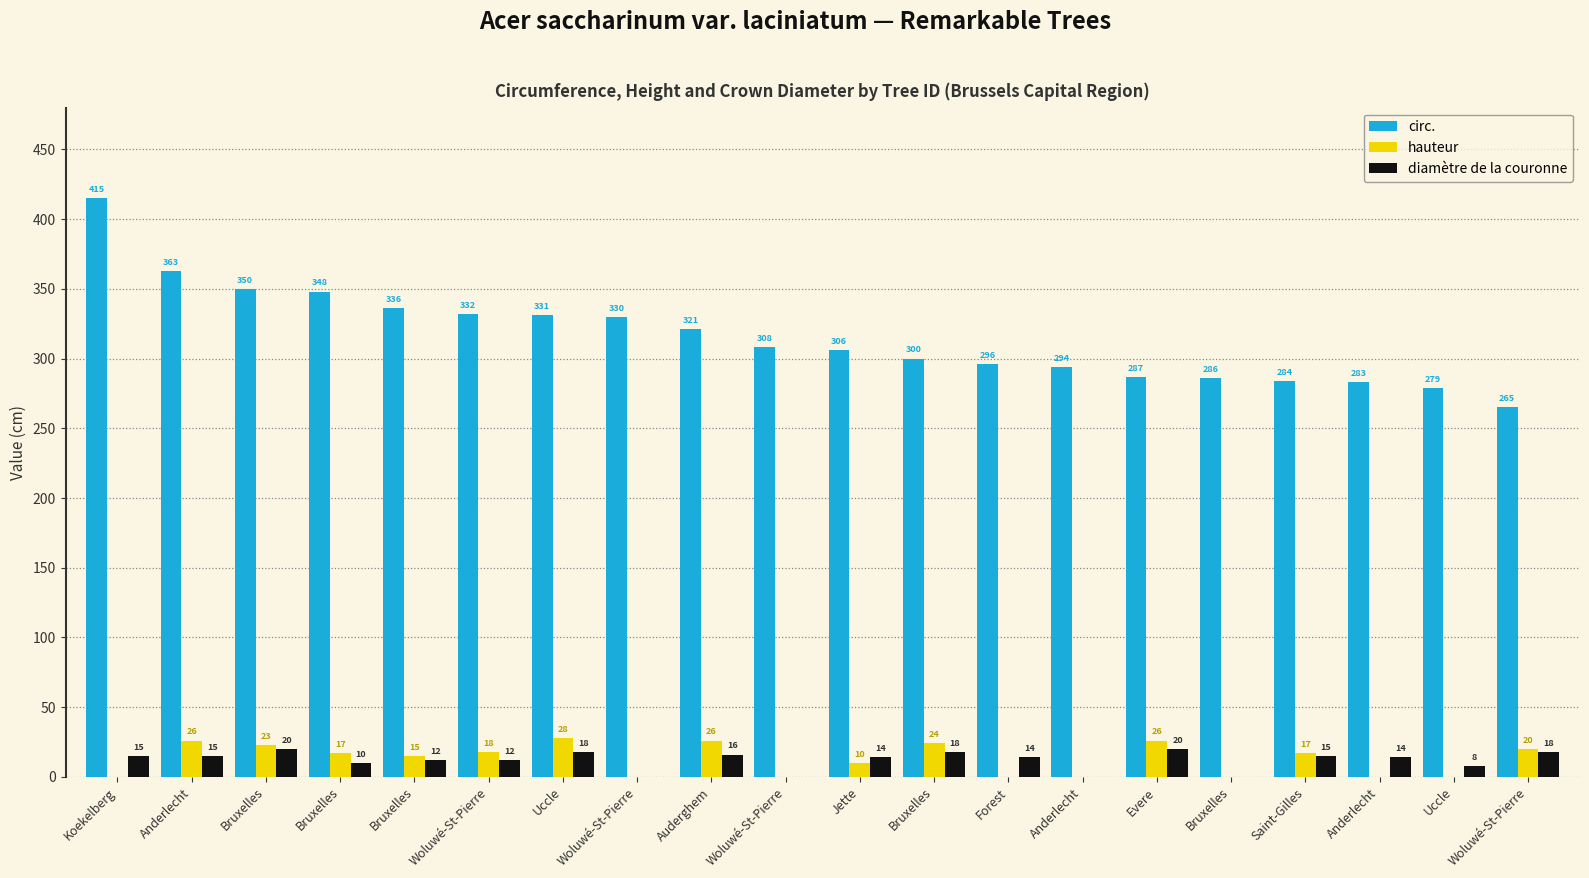

How many groups of bars are there?

20